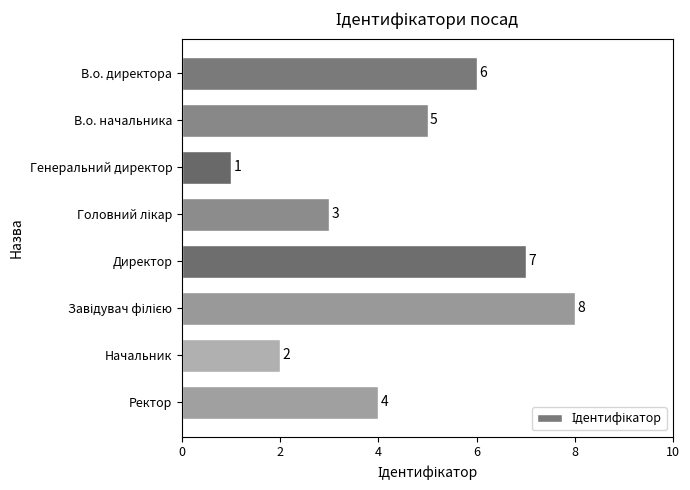

What is the sum of all values?

36